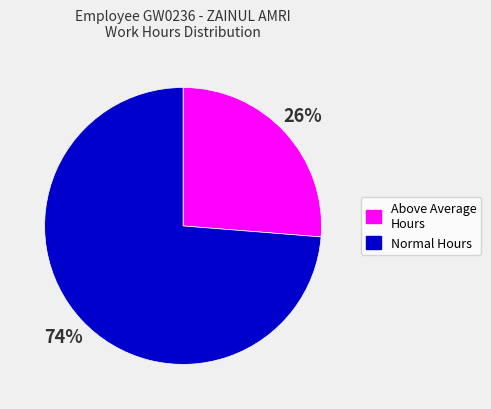

Count the number of slices in the pie.

2